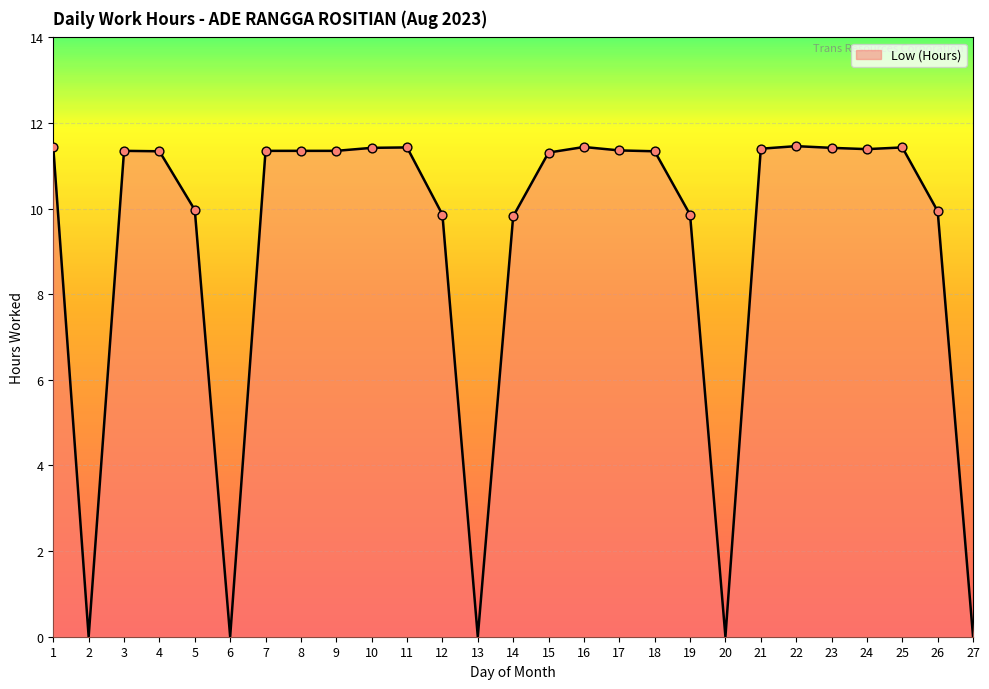

Approximately how many times larger is the value at 4 compared to 11?

1.0